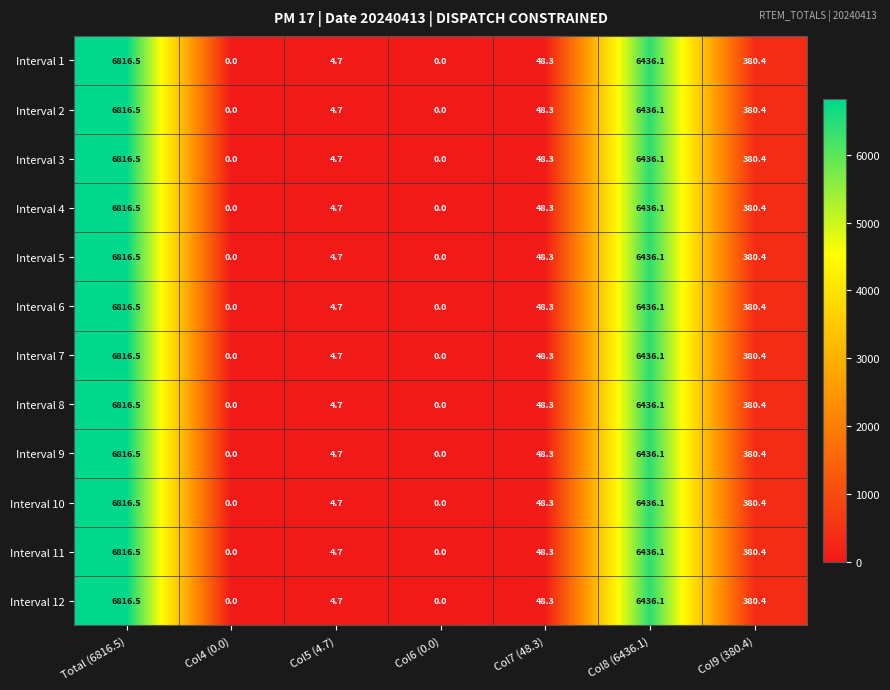

What is the sum of all Interval 6 values?

13686.0